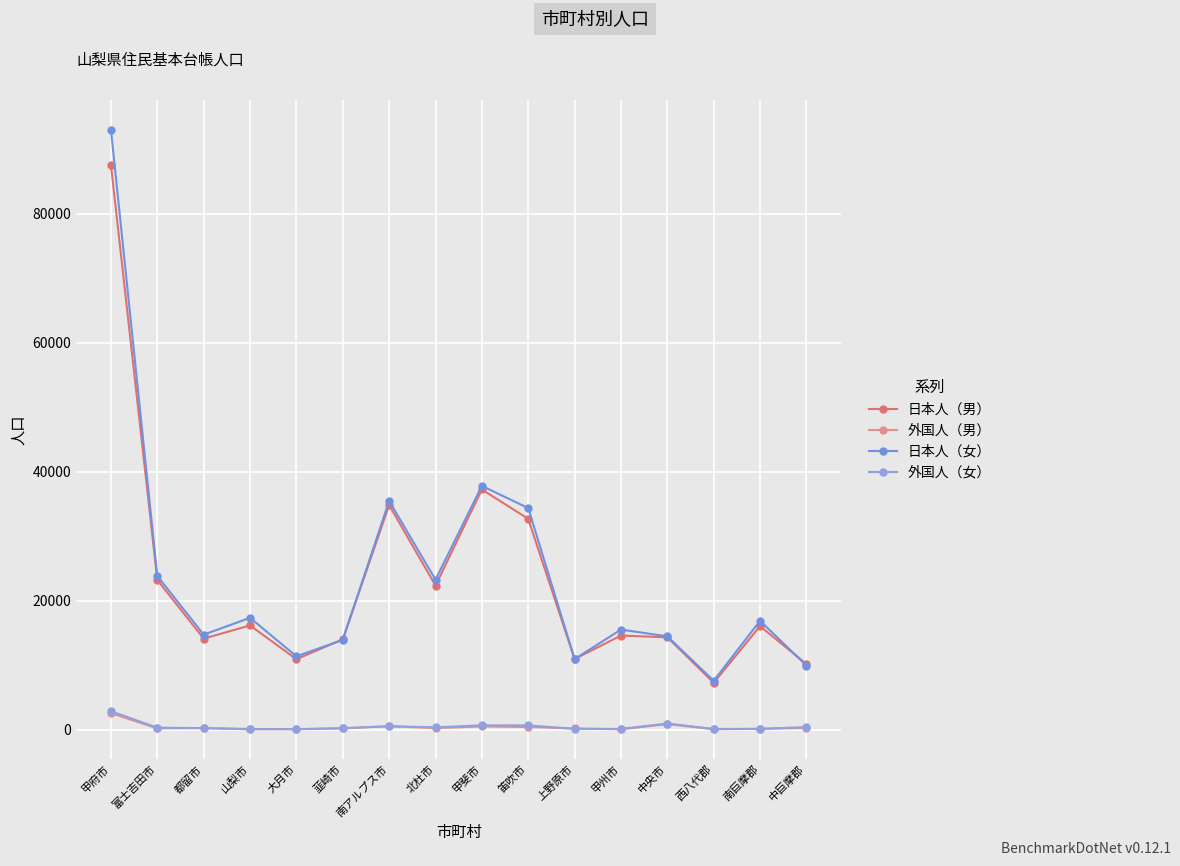

At which label is 外国人（男） closest to 1339?

中央市